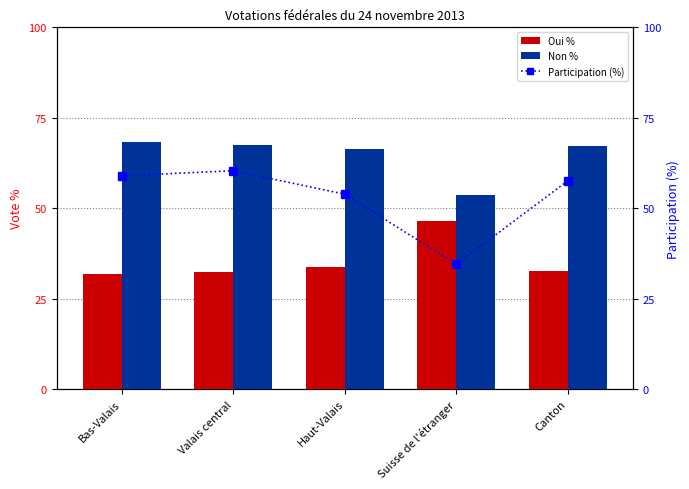

At which category is the sum across all series the highest?

Valais central